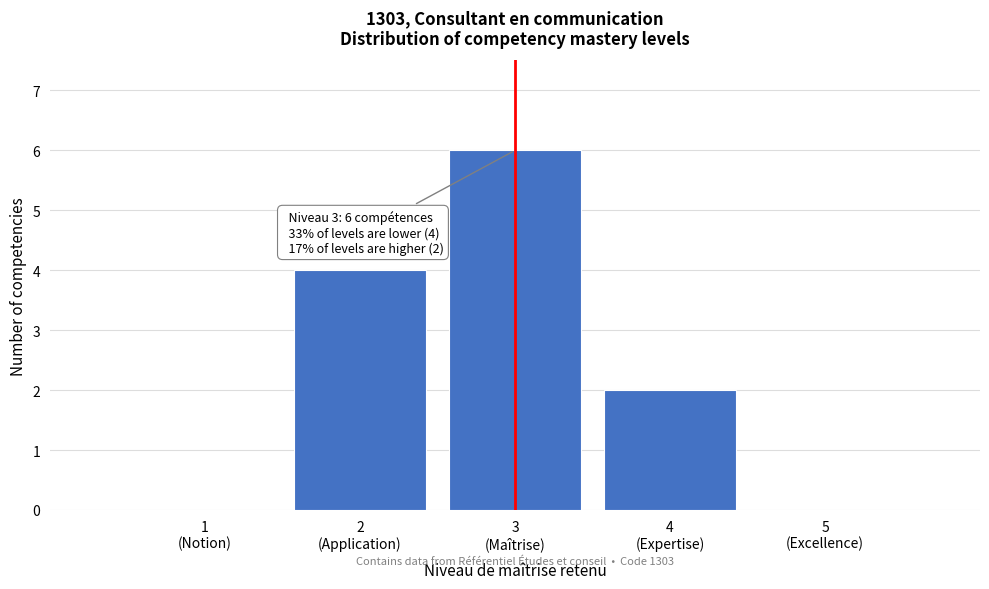

What is the maximum value shown in the chart?

6